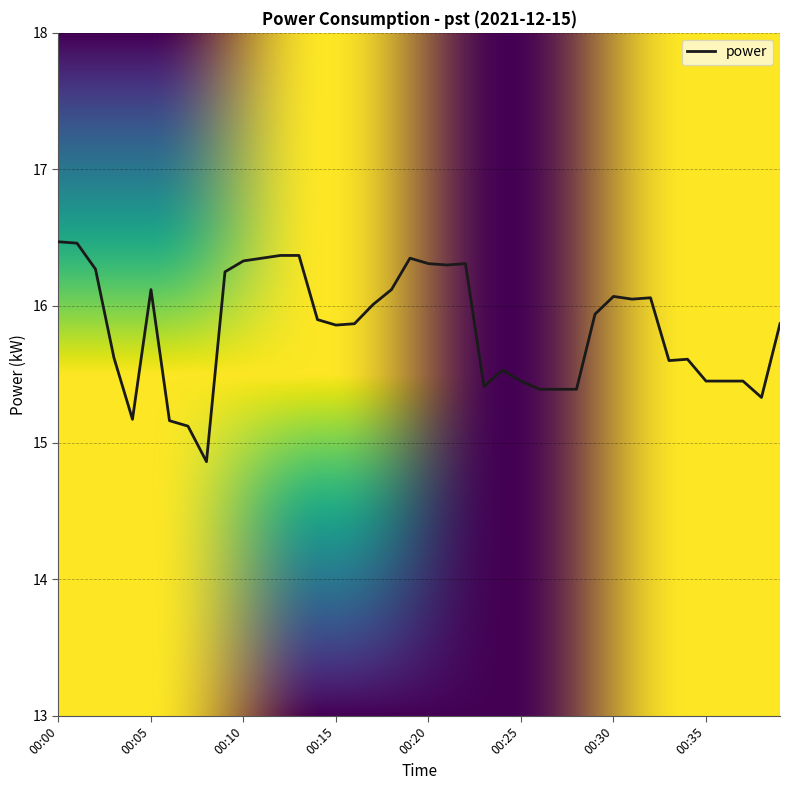

What is the difference between the maximum and minimum values?

1.6